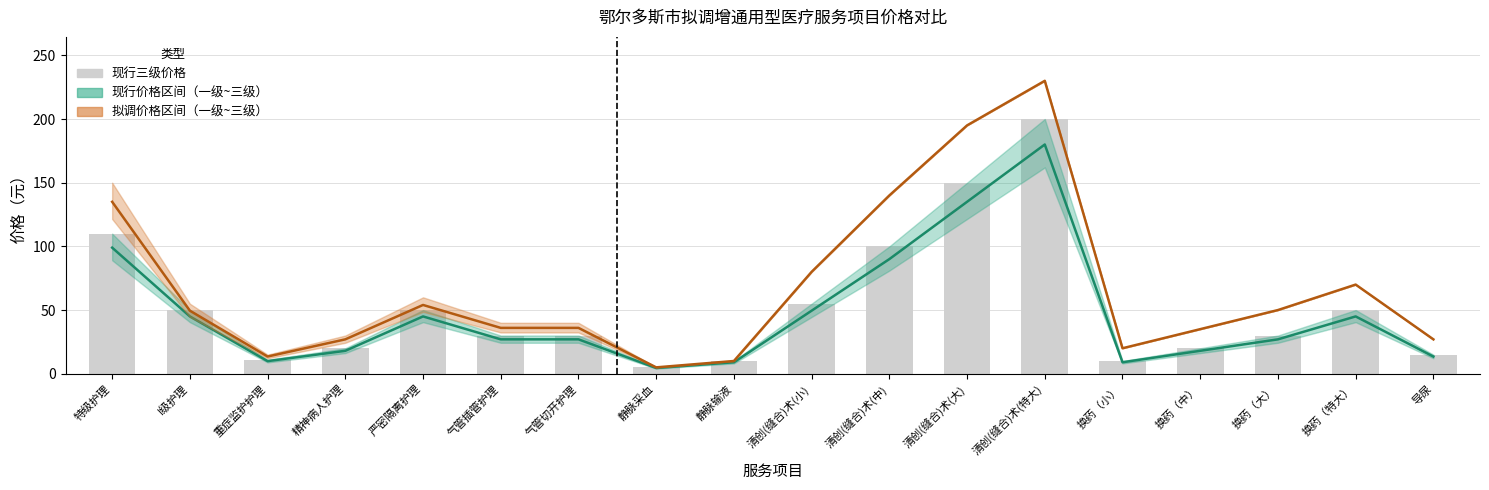

Between 换药（小） and 换药（大）, which is larger?

换药（大）